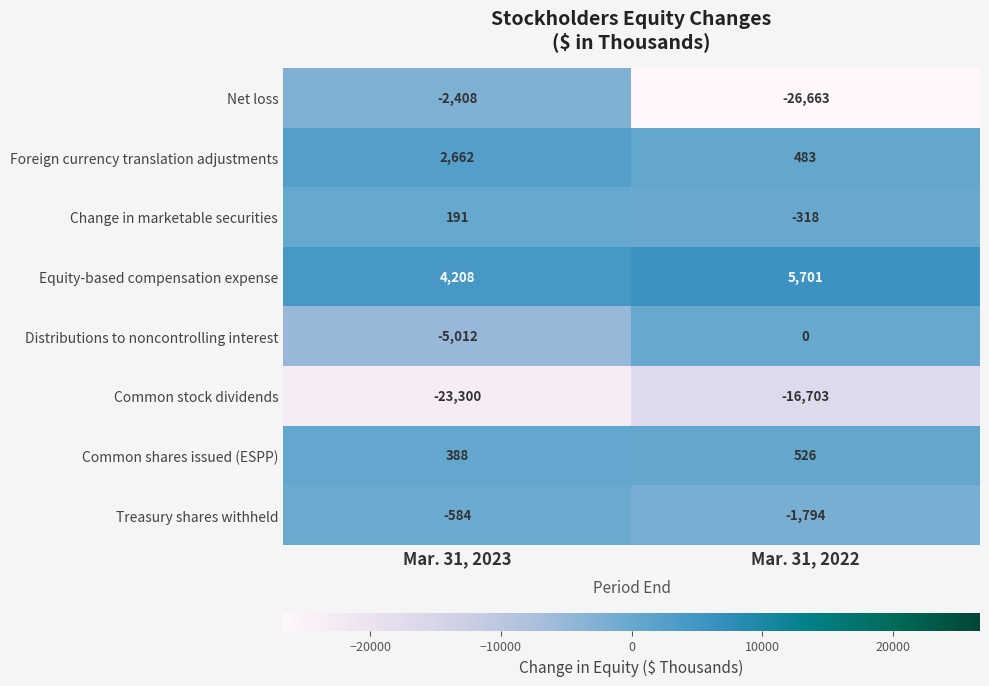

The Equity-based compensation expense series shows 6811 at Mar. 31, 2023. True or false?

False